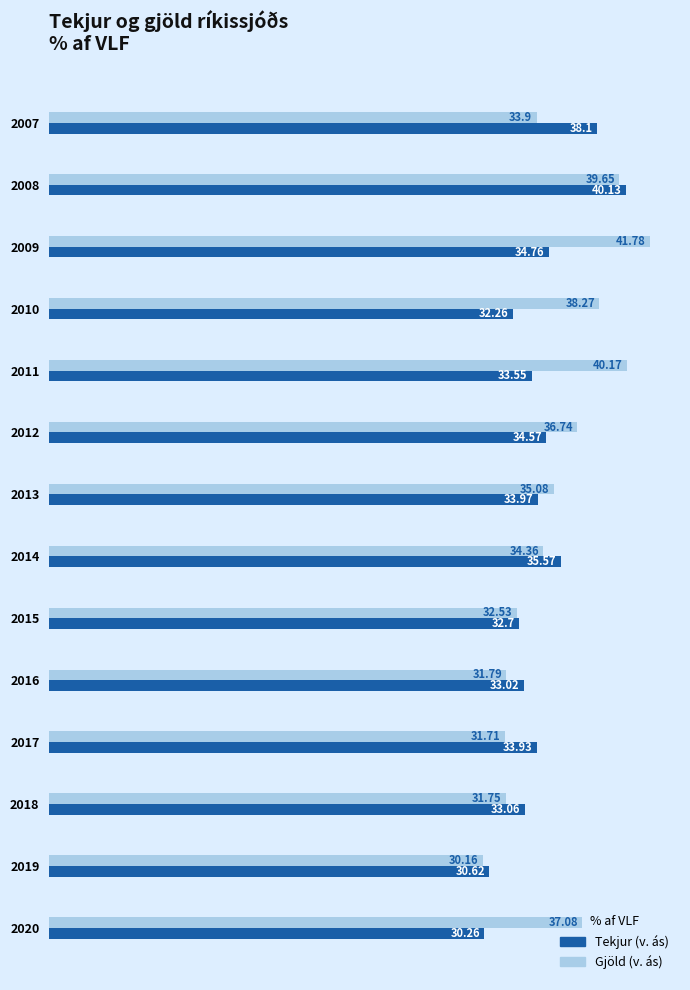

What is the difference between the highest and lowest values at 2010?

6.0